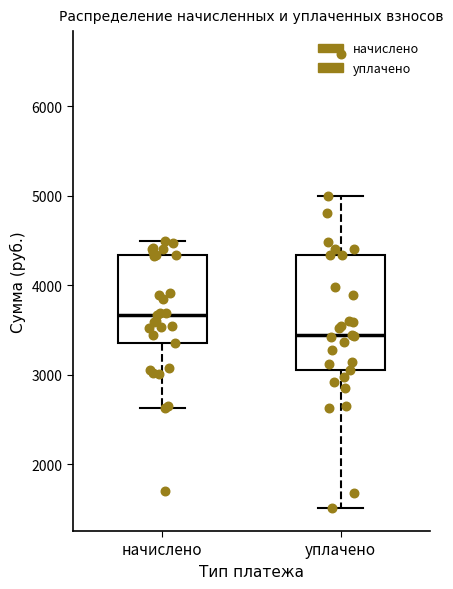

Reading left to right, transcribe this box plot: for each box, give where its median line is, the range the box spans, and where its two whiskers end, as read against the y-axis. The values are not printed on the chart, so give them approximately, as read against the axis.

начислено: median 3700, box 3400 to 4300, whiskers 2600 to 4500
уплачено: median 3400, box 3100 to 4300, whiskers 1500 to 5000